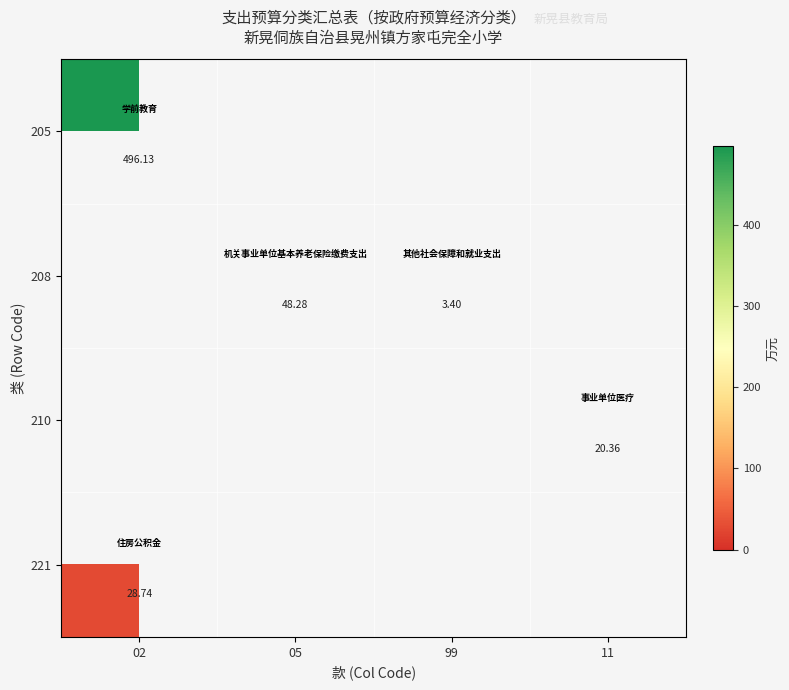

How many series are shown in this chart?

4